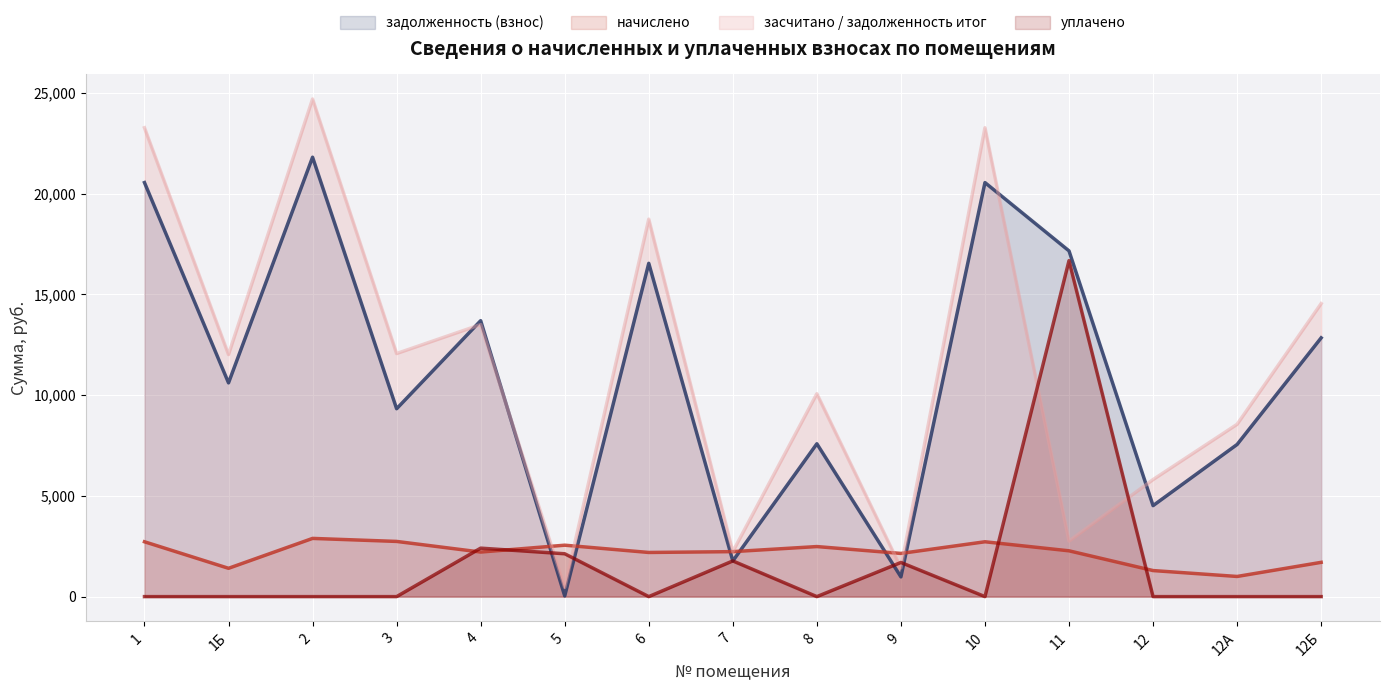

In начислено, how many points are higher than both neighbors (excluding endpoints)?

4